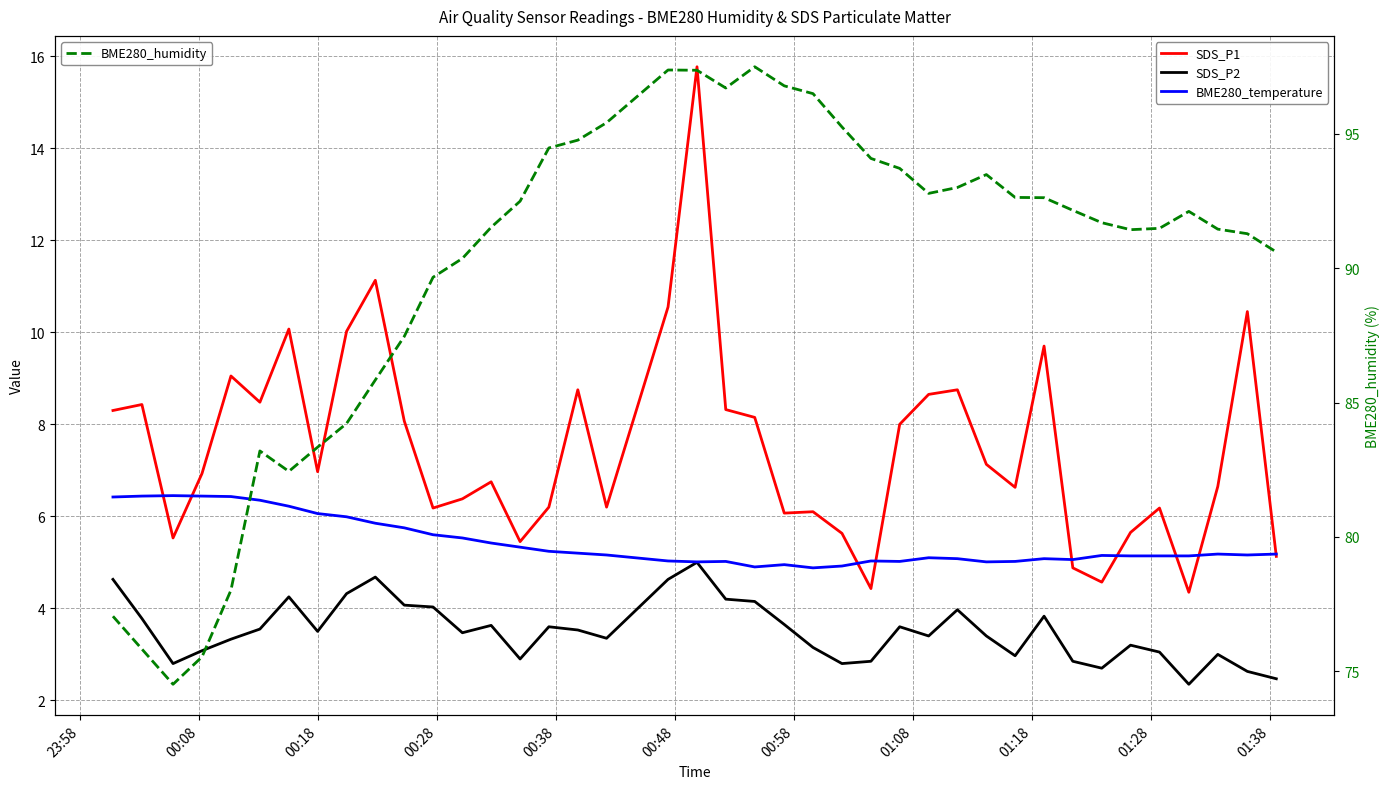

What is the average value of the SDS_P2 series?

3.5